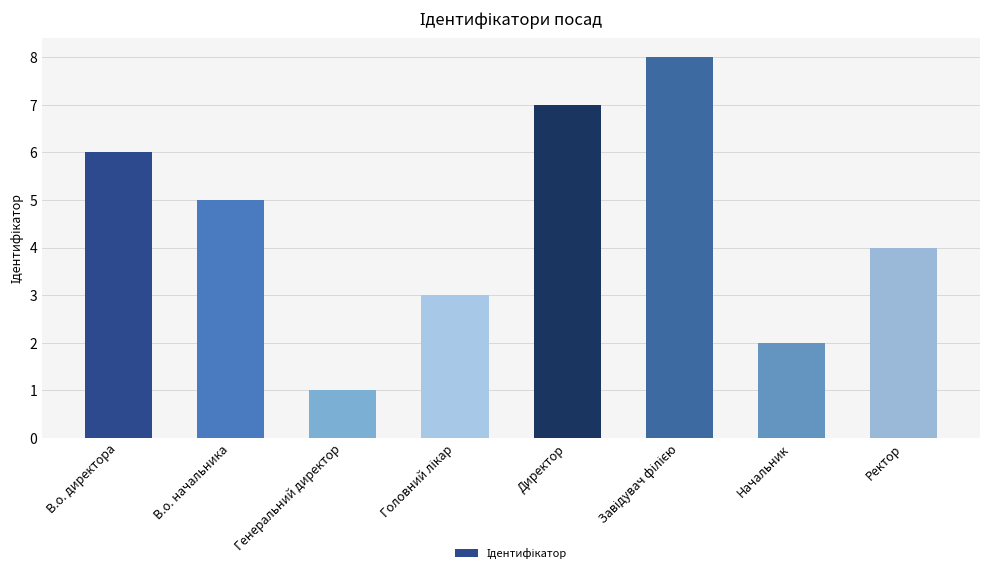

What is the difference between the maximum and minimum values?

7